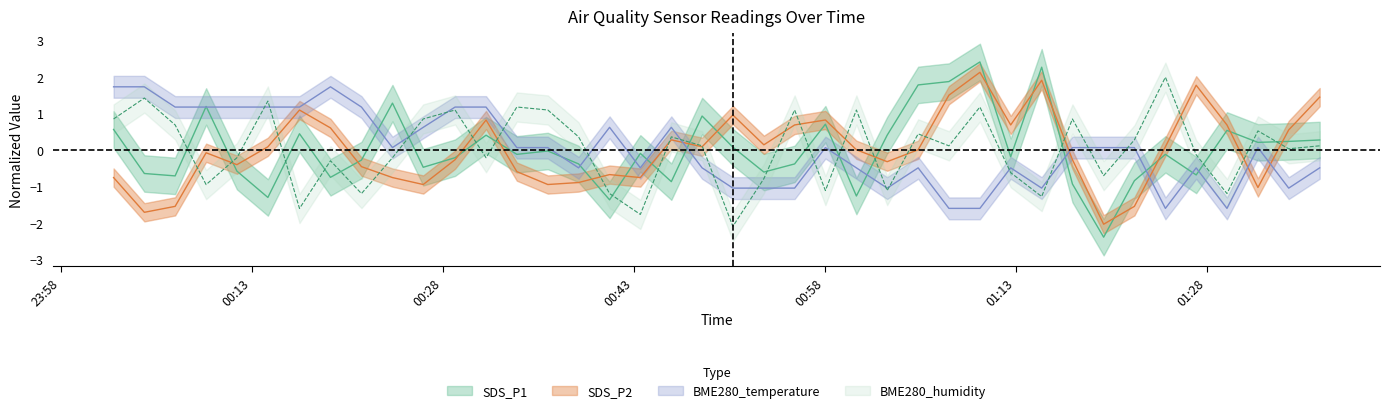

Reading left to right, extract all data points from this chart.

BME280_temperature: 2020/12/07 00:02:09=1.7	2020/12/07 00:04:34=1.7	2020/12/07 00:06:59=1.2	2020/12/07 00:09:25=1.2	2020/12/07 00:11:50=1.2	2020/12/07 00:14:16=1.2	2020/12/07 00:16:45=1.2	2020/12/07 00:19:11=1.7	2020/12/07 00:21:37=1.2	2020/12/07 00:24:03=0.1	2020/12/07 00:26:28=0.6	2020/12/07 00:28:58=1.2	2020/12/07 00:31:24=1.2	2020/12/07 00:33:49=0.1	2020/12/07 00:36:15=0.1	2020/12/07 00:38:40=-0.5	2020/12/07 00:41:06=0.6	2020/12/07 00:43:31=-0.5	2020/12/07 00:45:57=0.6	2020/12/07 00:48:22=-0.5	2020/12/07 00:50:47=-1.1	2020/12/07 00:53:13=-1.1	2020/12/07 00:55:38=-1.1	2020/12/07 00:58:03=0.1	2020/12/07 01:00:29=-0.5	2020/12/07 01:02:54=-1.1	2020/12/07 01:05:20=-0.5	2020/12/07 01:07:45=-1.6	2020/12/07 01:10:11=-1.6	2020/12/07 01:12:36=-0.5	2020/12/07 01:15:02=-1.1	2020/12/07 01:17:27=0.1	2020/12/07 01:19:54=0.1	2020/12/07 01:22:19=0.1	2020/12/07 01:24:45=-1.6	2020/12/07 01:27:10=-0.5	2020/12/07 01:29:35=-1.6	2020/12/07 01:32:01=0.1	2020/12/07 01:34:26=-1.1	2020/12/07 01:36:52=-0.5
BME280_humidity: 2020/12/07 00:02:09=0.8	2020/12/07 00:04:34=1.4	2020/12/07 00:06:59=0.7	2020/12/07 00:09:25=-1.0	2020/12/07 00:11:50=-0.2	2020/12/07 00:14:16=1.3	2020/12/07 00:16:45=-1.6	2020/12/07 00:19:11=-0.3	2020/12/07 00:21:37=-1.2	2020/12/07 00:24:03=-0.2	2020/12/07 00:26:28=0.8	2020/12/07 00:28:58=1.1	2020/12/07 00:31:24=-0.2	2020/12/07 00:33:49=1.2	2020/12/07 00:36:15=1.1	2020/12/07 00:38:40=0.3	2020/12/07 00:41:06=-1.2	2020/12/07 00:43:31=-1.8	2020/12/07 00:45:57=0.3	2020/12/07 00:48:22=0.1	2020/12/07 00:50:47=-2.1	2020/12/07 00:53:13=-0.8	2020/12/07 00:55:38=1.1	2020/12/07 00:58:03=-1.1	2020/12/07 01:00:29=1.1	2020/12/07 01:02:54=-1.1	2020/12/07 01:05:20=0.4	2020/12/07 01:07:45=0.1	2020/12/07 01:10:11=1.2	2020/12/07 01:12:36=-0.6	2020/12/07 01:15:02=-1.3	2020/12/07 01:17:27=0.8	2020/12/07 01:19:54=-0.7	2020/12/07 01:22:19=0.3	2020/12/07 01:24:45=2.0	2020/12/07 01:27:10=-0.1	2020/12/07 01:29:35=-1.2	2020/12/07 01:32:01=0.5	2020/12/07 01:34:26=0.0	2020/12/07 01:36:52=0.1
SDS_P1: 2020/12/07 00:02:09=0.6	2020/12/07 00:04:34=-0.7	2020/12/07 00:06:59=-0.7	2020/12/07 00:09:25=1.2	2020/12/07 00:11:50=-0.6	2020/12/07 00:14:16=-1.3	2020/12/07 00:16:45=0.4	2020/12/07 00:19:11=-0.8	2020/12/07 00:21:37=-0.3	2020/12/07 00:24:03=1.3	2020/12/07 00:26:28=-0.5	2020/12/07 00:28:58=-0.2	2020/12/07 00:31:24=0.4	2020/12/07 00:33:49=-0.1	2020/12/07 00:36:15=-0.0	2020/12/07 00:38:40=-0.4	2020/12/07 00:41:06=-1.4	2020/12/07 00:43:31=-0.1	2020/12/07 00:45:57=-0.9	2020/12/07 00:48:22=0.9	2020/12/07 00:50:47=0.1	2020/12/07 00:53:13=-0.6	2020/12/07 00:55:38=-0.4	2020/12/07 00:58:03=0.7	2020/12/07 01:00:29=-1.3	2020/12/07 01:02:54=0.4	2020/12/07 01:05:20=1.8	2020/12/07 01:07:45=1.9	2020/12/07 01:10:11=2.4	2020/12/07 01:12:36=-0.2	2020/12/07 01:15:02=2.3	2020/12/07 01:17:27=-0.9	2020/12/07 01:19:54=-2.4	2020/12/07 01:22:19=-0.9	2020/12/07 01:24:45=-0.1	2020/12/07 01:27:10=-0.7	2020/12/07 01:29:35=0.5	2020/12/07 01:32:01=0.2	2020/12/07 01:34:26=0.2	2020/12/07 01:36:52=0.3
SDS_P2: 2020/12/07 00:02:09=-0.8	2020/12/07 00:04:34=-1.7	2020/12/07 00:06:59=-1.6	2020/12/07 00:09:25=-0.1	2020/12/07 00:11:50=-0.4	2020/12/07 00:14:16=0.1	2020/12/07 00:16:45=1.1	2020/12/07 00:19:11=0.6	2020/12/07 00:21:37=-0.5	2020/12/07 00:24:03=-0.8	2020/12/07 00:26:28=-1.0	2020/12/07 00:28:58=-0.3	2020/12/07 00:31:24=0.8	2020/12/07 00:33:49=-0.6	2020/12/07 00:36:15=-1.0	2020/12/07 00:38:40=-0.9	2020/12/07 00:41:06=-0.7	2020/12/07 00:43:31=-0.8	2020/12/07 00:45:57=0.3	2020/12/07 00:48:22=0.1	2020/12/07 00:50:47=0.9	2020/12/07 00:53:13=0.1	2020/12/07 00:55:38=0.7	2020/12/07 00:58:03=0.8	2020/12/07 01:00:29=-0.0	2020/12/07 01:02:54=-0.3	2020/12/07 01:05:20=-0.0	2020/12/07 01:07:45=1.5	2020/12/07 01:10:11=2.1	2020/12/07 01:12:36=0.7	2020/12/07 01:15:02=1.9	2020/12/07 01:17:27=-0.3	2020/12/07 01:19:54=-2.0	2020/12/07 01:22:19=-1.6	2020/12/07 01:24:45=0.1	2020/12/07 01:27:10=1.8	2020/12/07 01:29:35=0.7	2020/12/07 01:32:01=-1.0	2020/12/07 01:34:26=0.5	2020/12/07 01:36:52=1.4